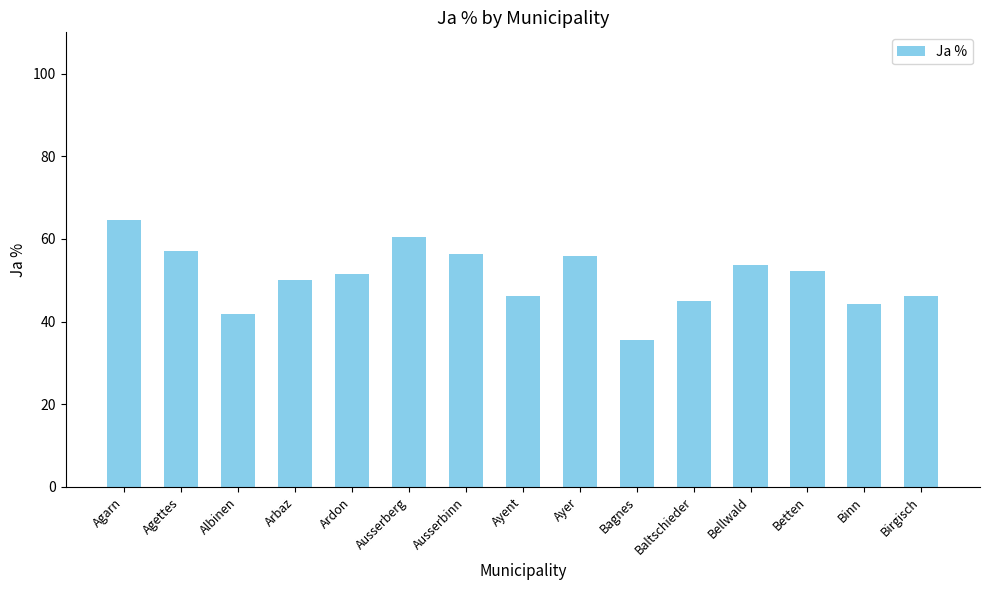

Where is the data nearest to the value 50?

Arbaz